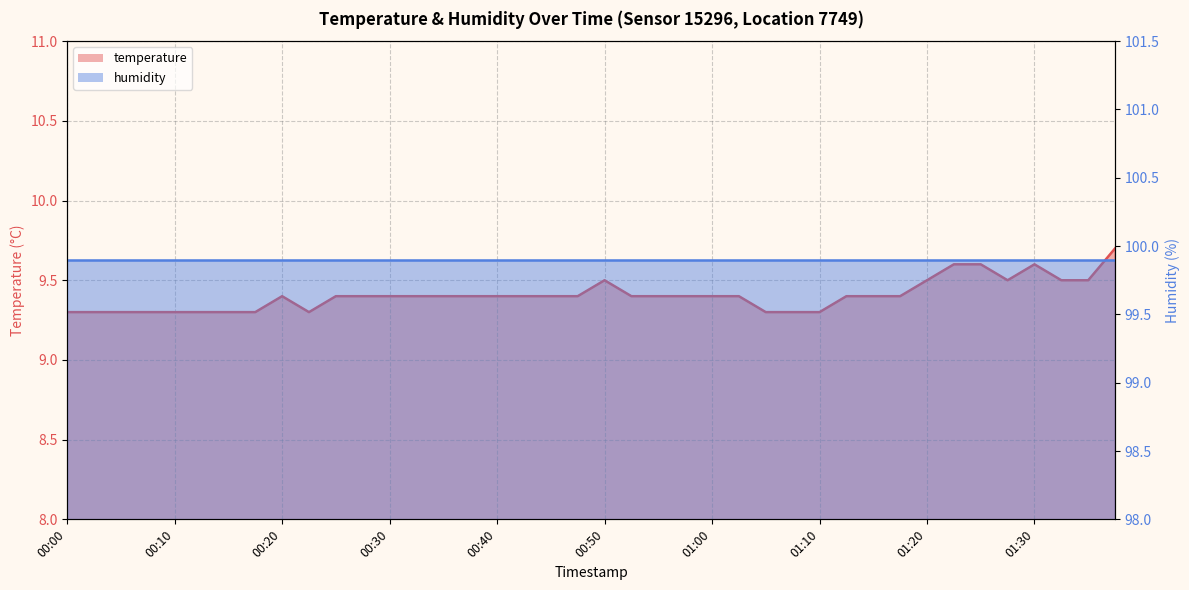

Does the chart have visible grid lines?

Yes